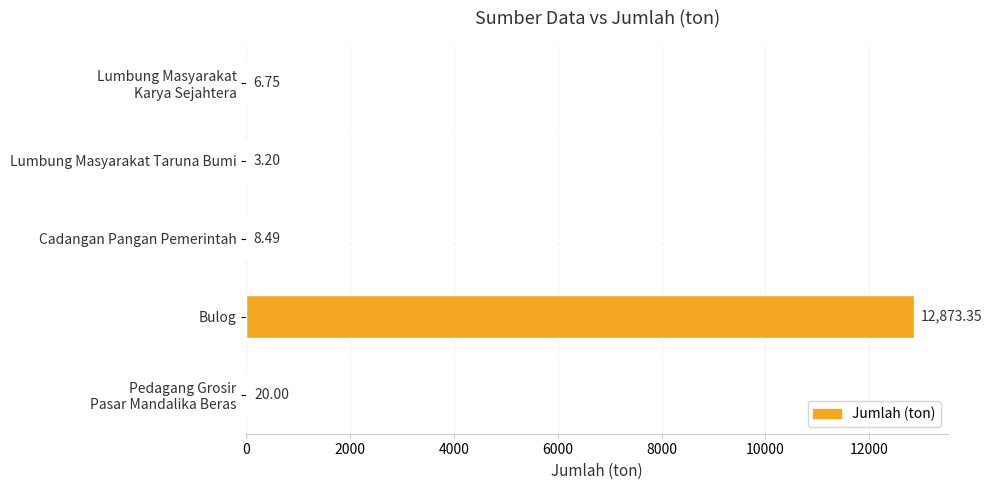

At which category does the chart reach its peak across all series?

Bulog